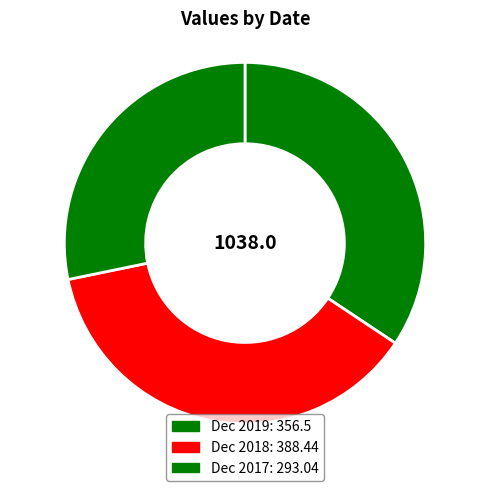

Between Dec 2019 and Dec 2018, which is larger?

Dec 2018